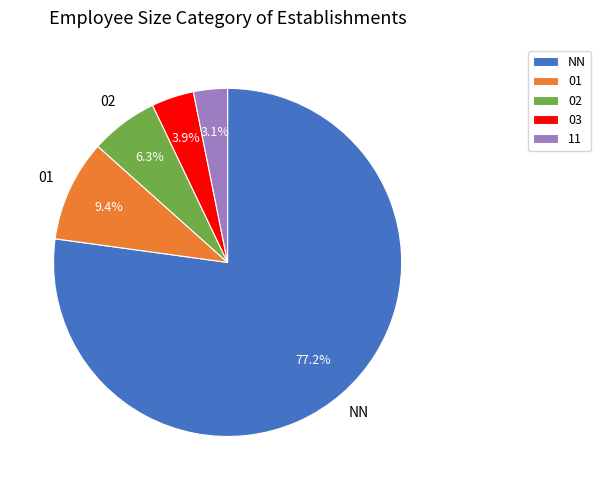

How many segments does this pie chart have?

5